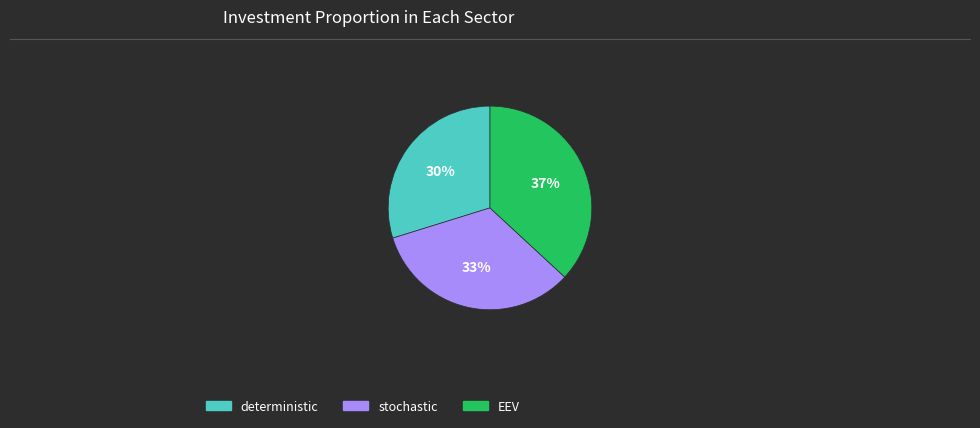

Does deterministic represent more than half of the total?

No